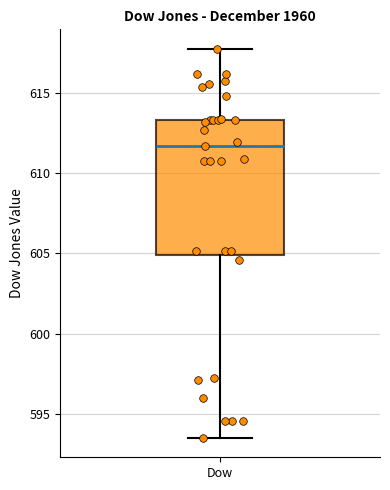

Read this box plot against the y-axis: the position of the median line, the range covered by the box, and the ends of both whiskers. The values are not printed on the chart, so give them approximately, as read against the axis.

median 611.5, box 605.0 to 613.5, whiskers 593.5 to 618.0